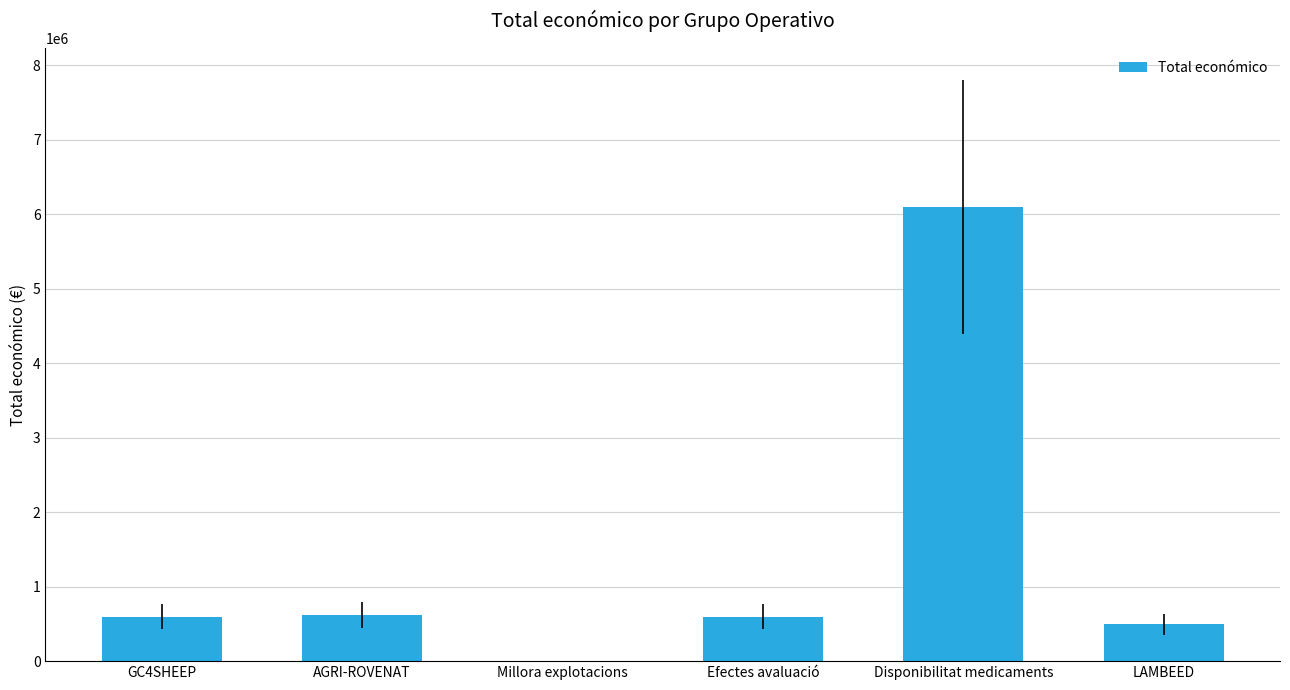

The chart shows a value of 6097171 at Disponibilitat medicaments. True or false?

True